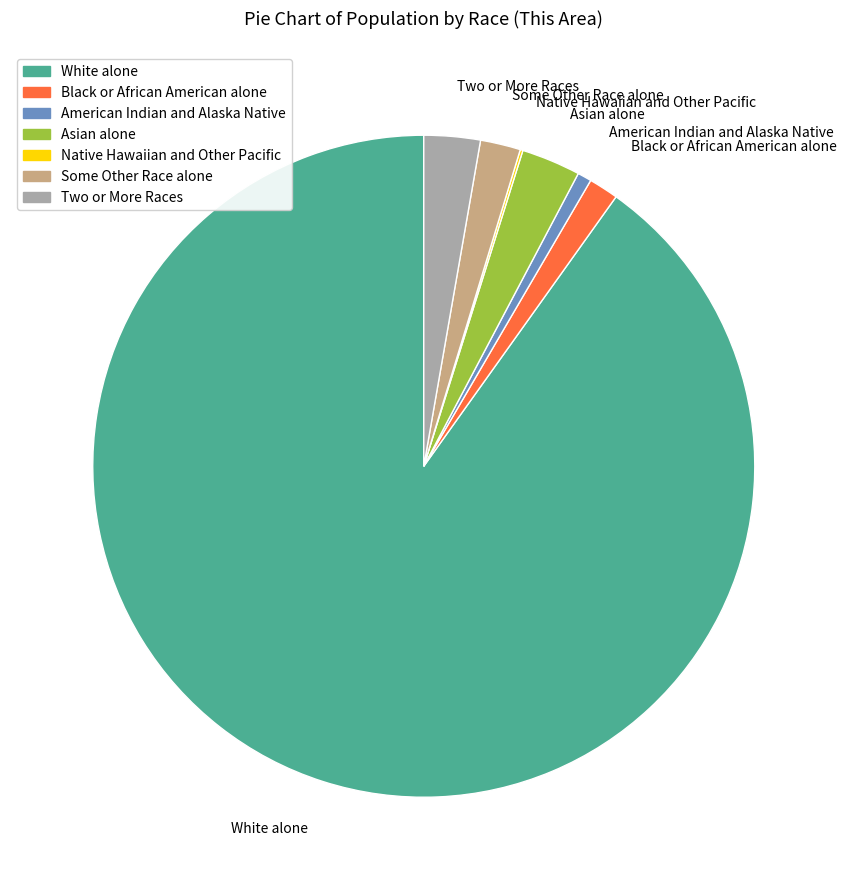

Is there a majority slice in this chart?

Yes